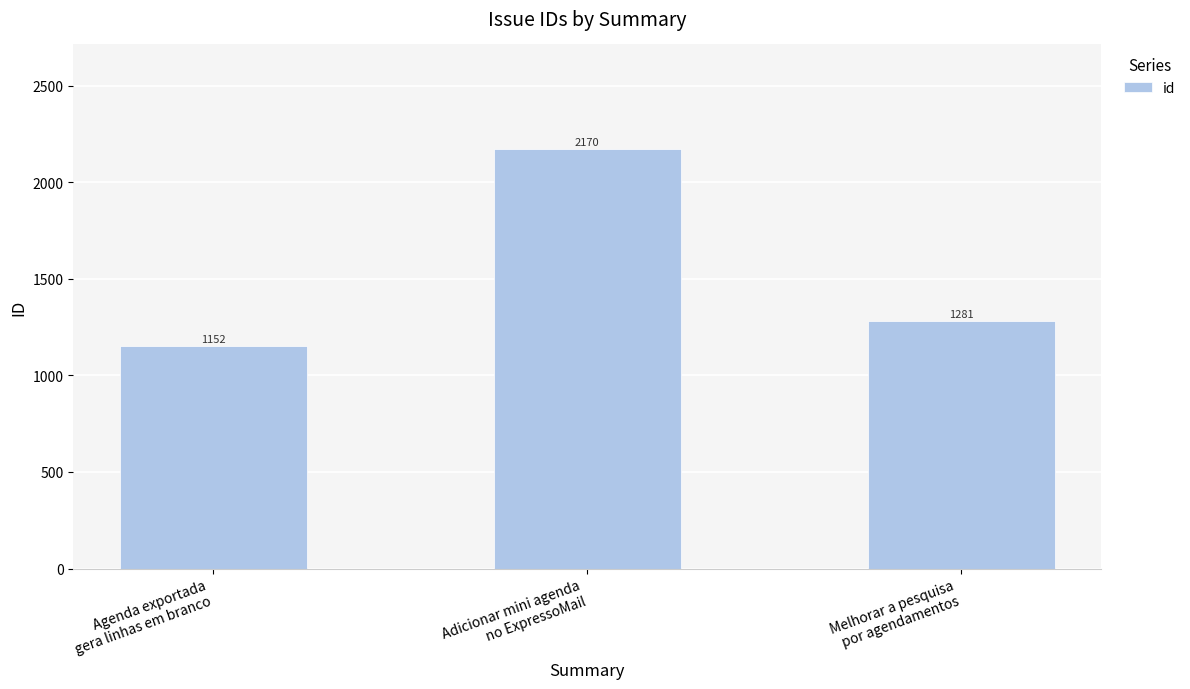

What is the ratio of the value at Adicionar mini agenda
no ExpressoMail to the value at Melhorar a pesquisa
por agendamentos?

1.7